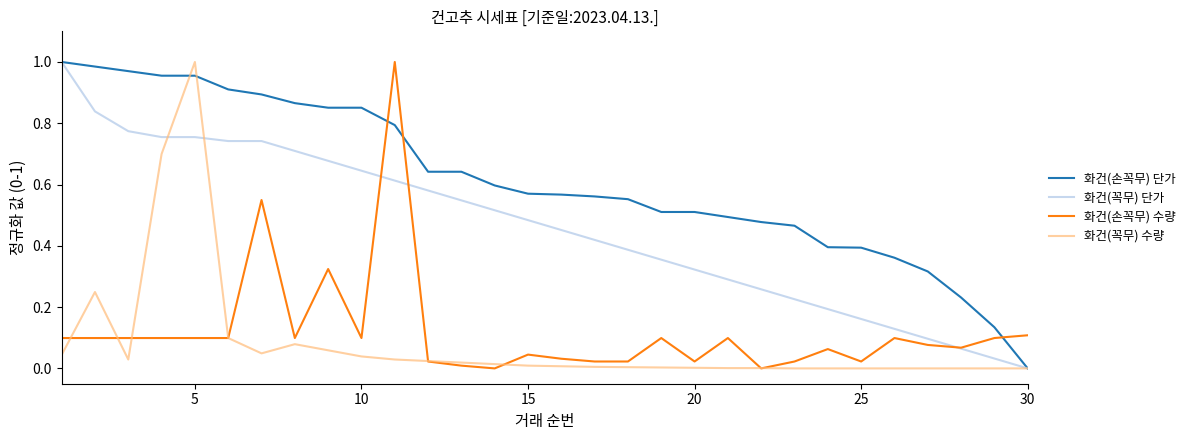

Which series has the largest total across all categories?

화건(손꼭무) 단가